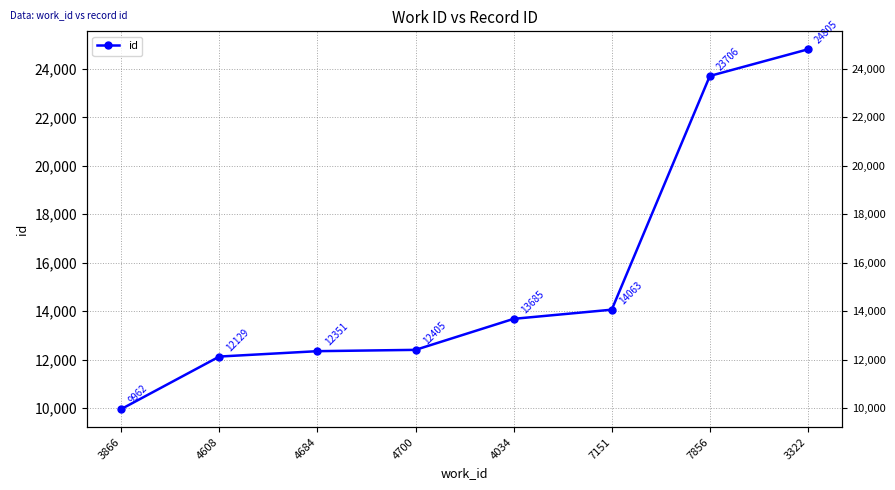

What is the smallest value displayed?

9962